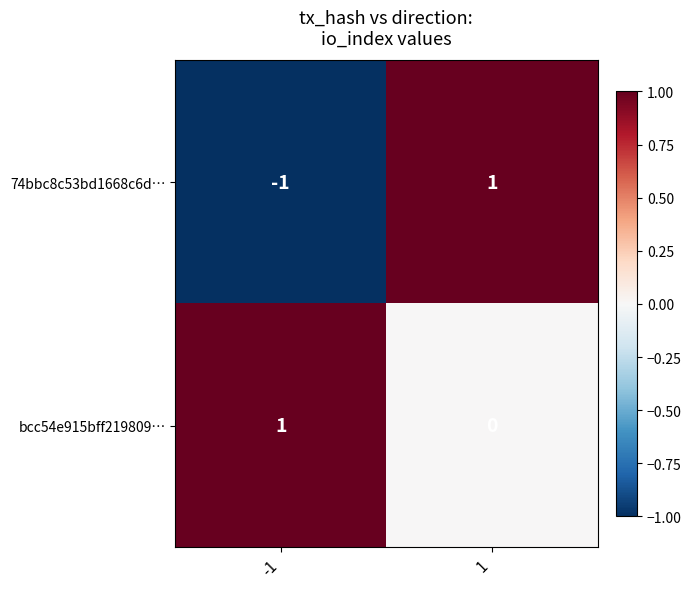

At which category is the sum across all series the highest?

1